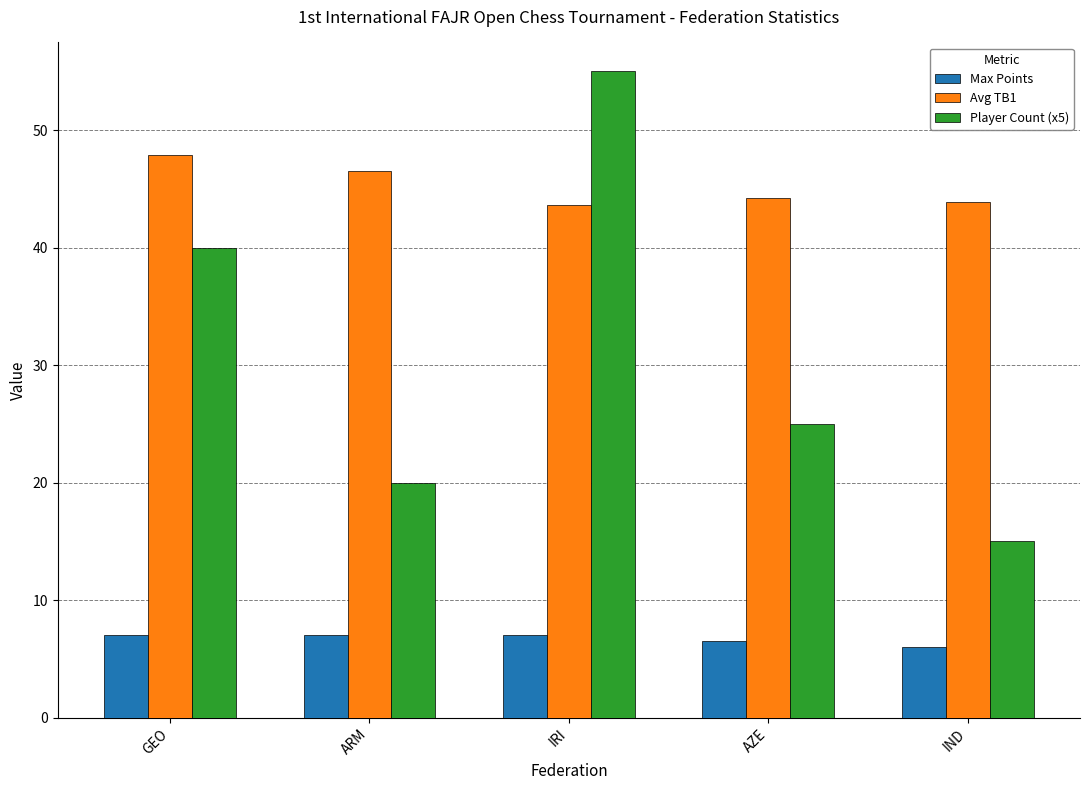

What is the spread (max minus min) of values at IRI?

48.0